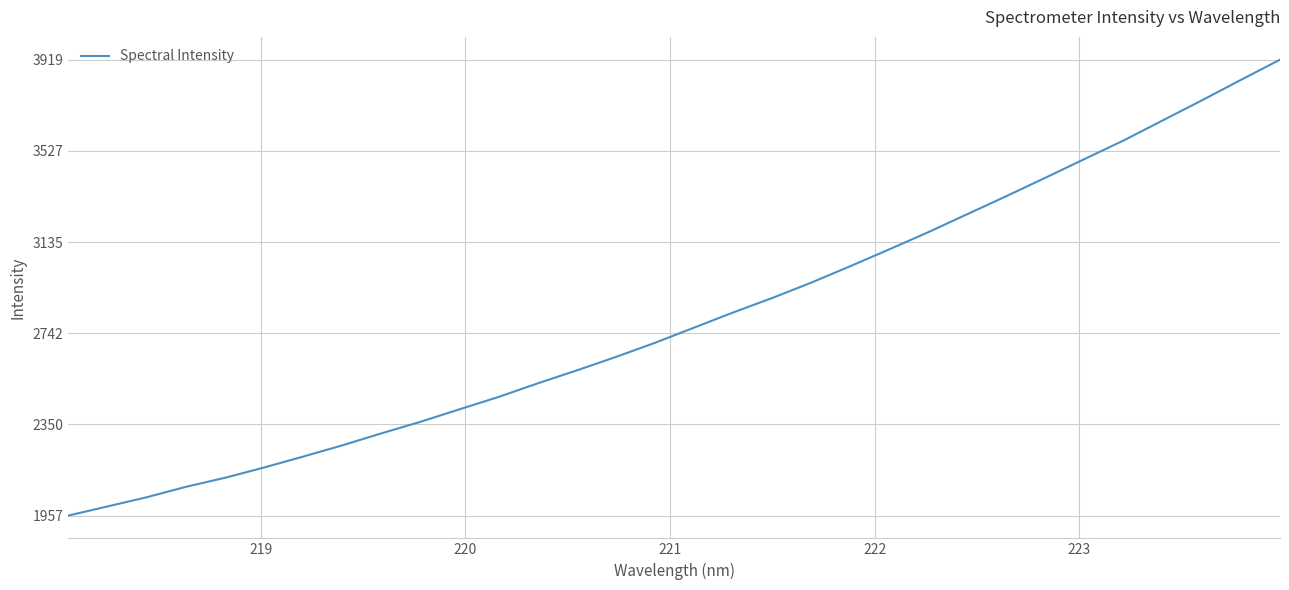

What is the difference between the maximum and minimum values?

1961.9